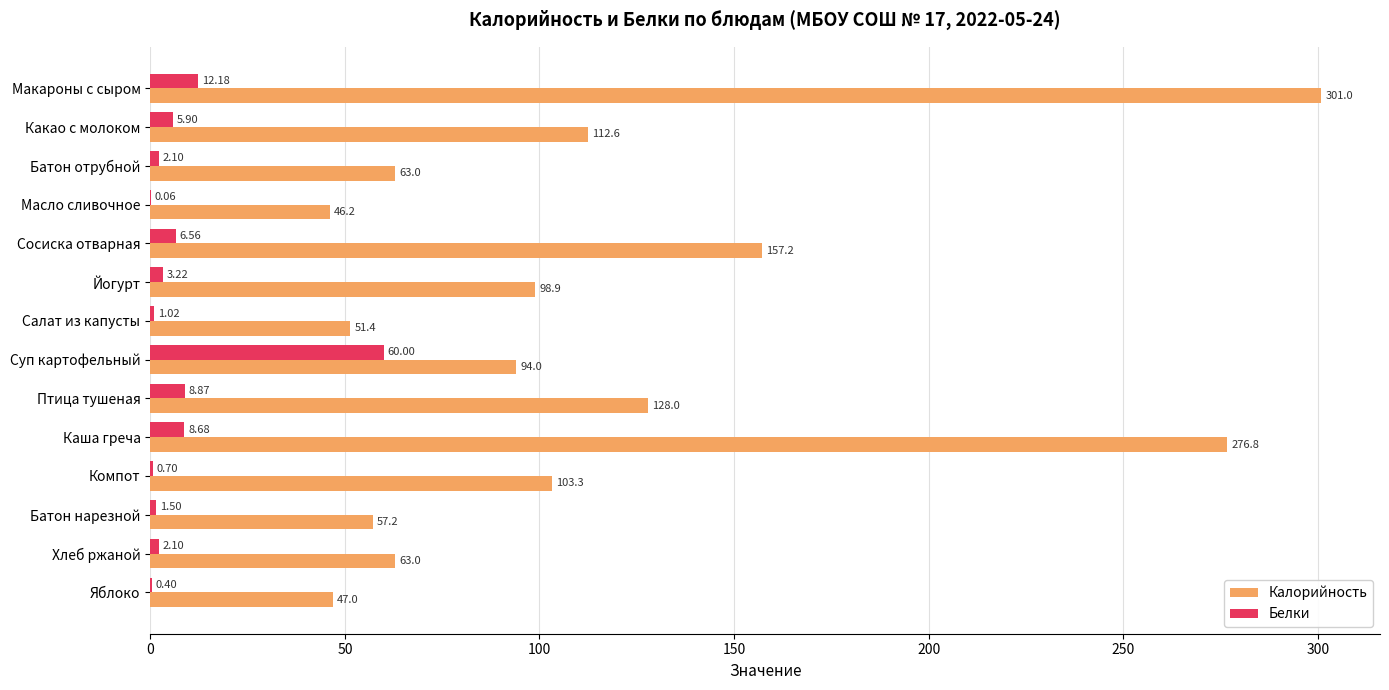

Where is Калорийность nearest to the value 173?

Сосиска отварная